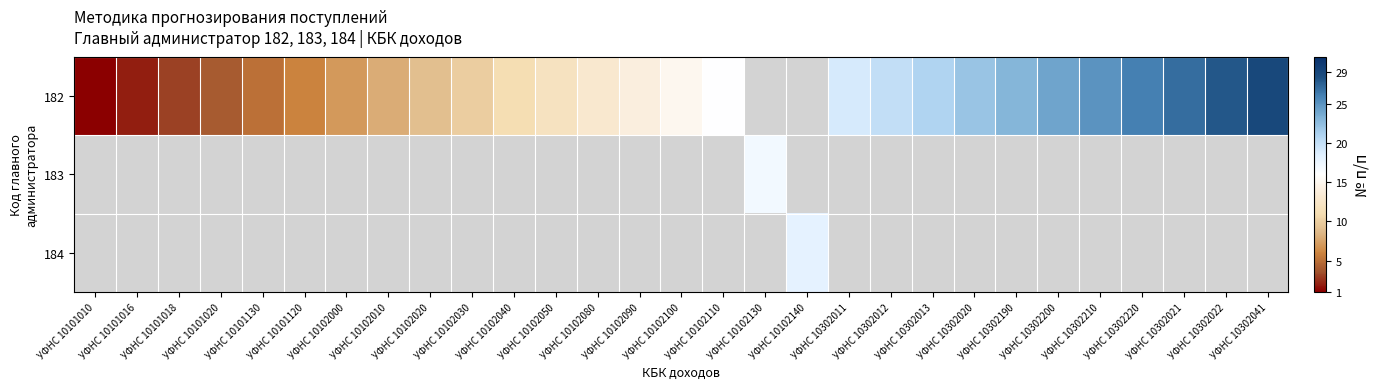

The 182 series shows 1.3 at УФНС 10101020. True or false?

False